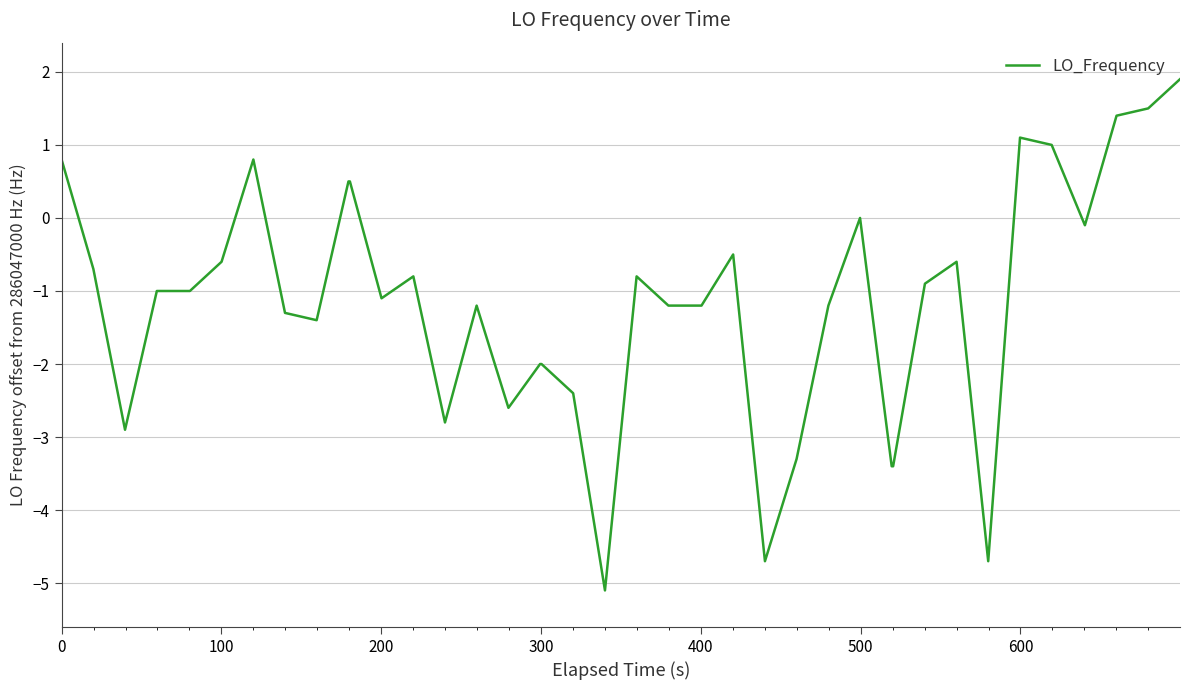

Count the number of data series in this chart.

1